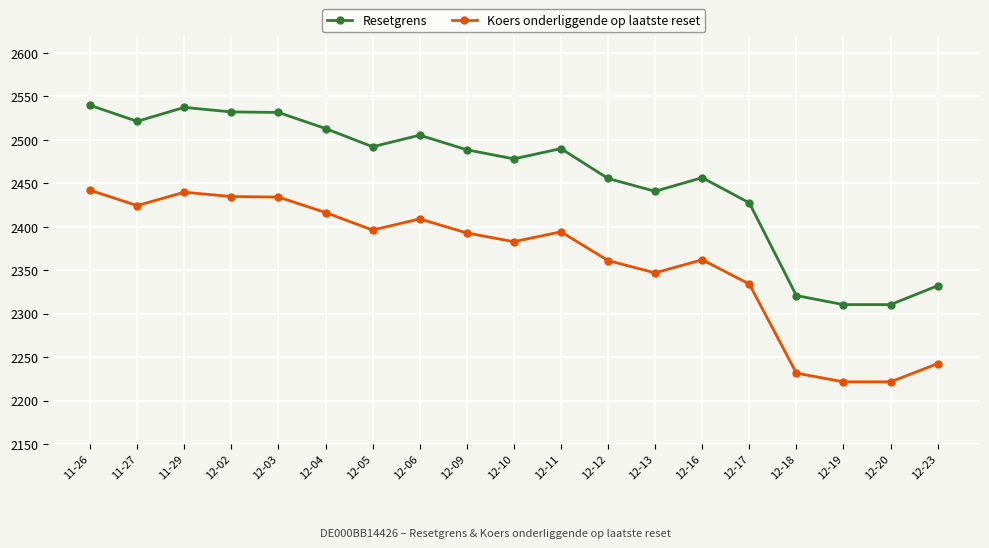

What is the maximum value shown in the chart?

2539.7